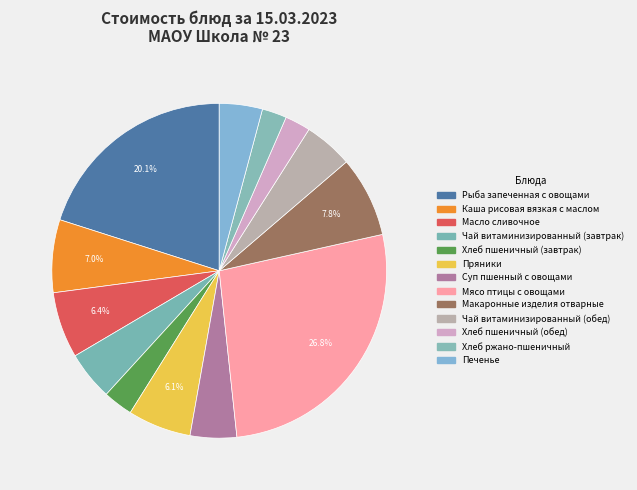

Rank the categories by value from highest to lowest.

Мясо птицы с овощами, Рыба запеченная с овощами, Макаронные изделия отварные, Каша рисовая вязкая с маслом, Масло сливочное, Пряники, Чай витаминизированный (завтрак), Чай витаминизированный (обед), Суп пшенный с овощами, Печенье, Хлеб пшеничный (завтрак), Хлеб пшеничный (обед), Хлеб ржано-пшеничный